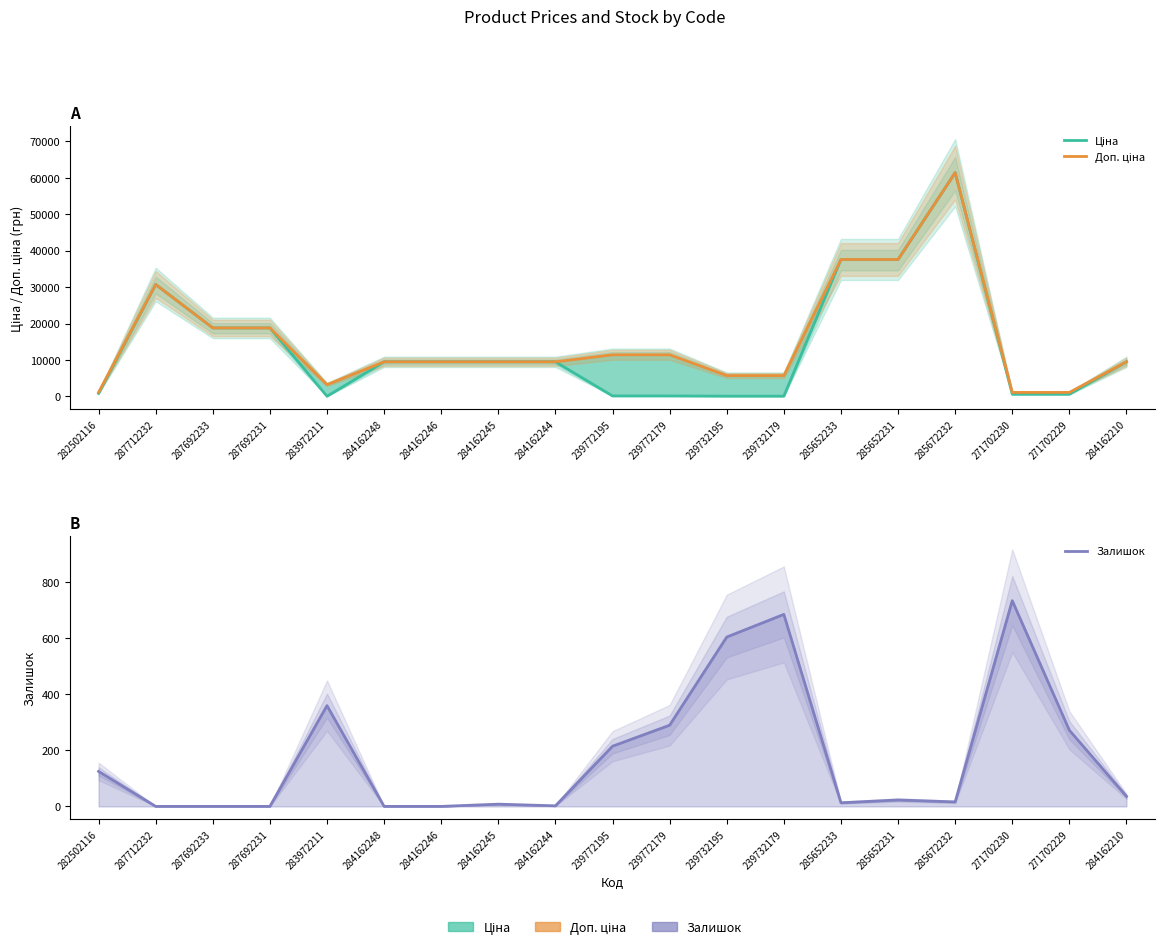

At which category does Ціна reach its first local valley?

283972211